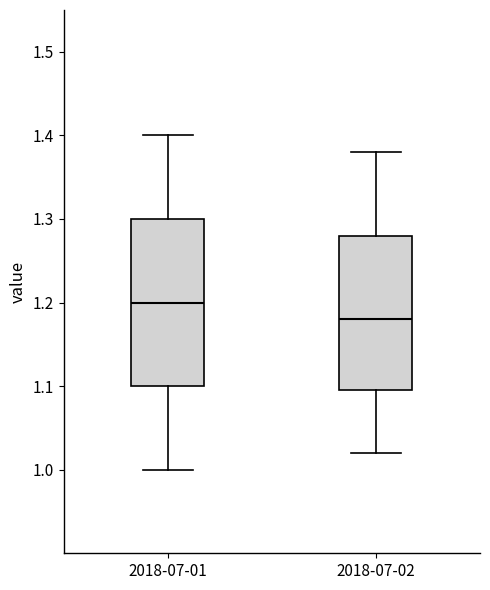

Where does the median line of the box for 2018-07-01 sit on the y-axis? The values are not printed on the chart, so give them approximately, as read against the axis.

1.20